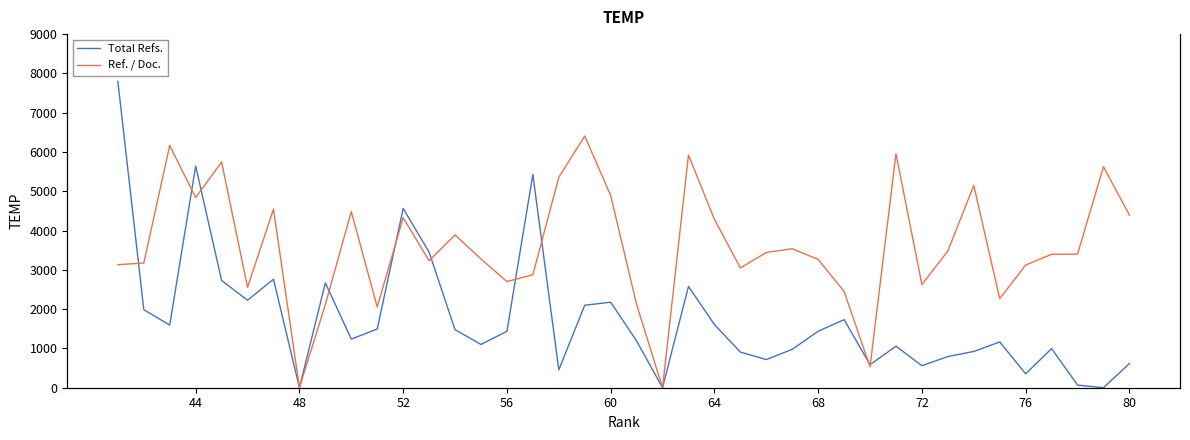

How many data points in Total Refs. are less than 1435?

20